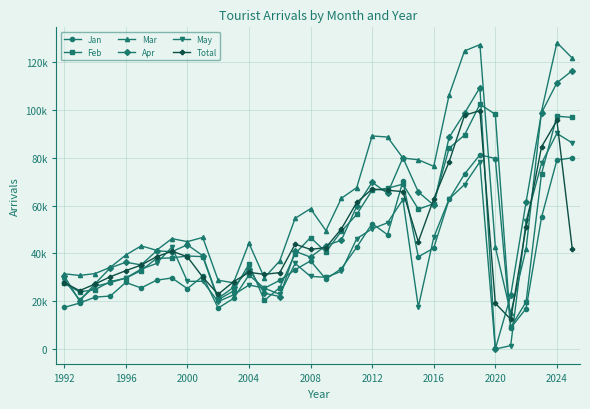

What are all the series names shown in the legend?

Jan, Feb, Mar, Apr, May, Total